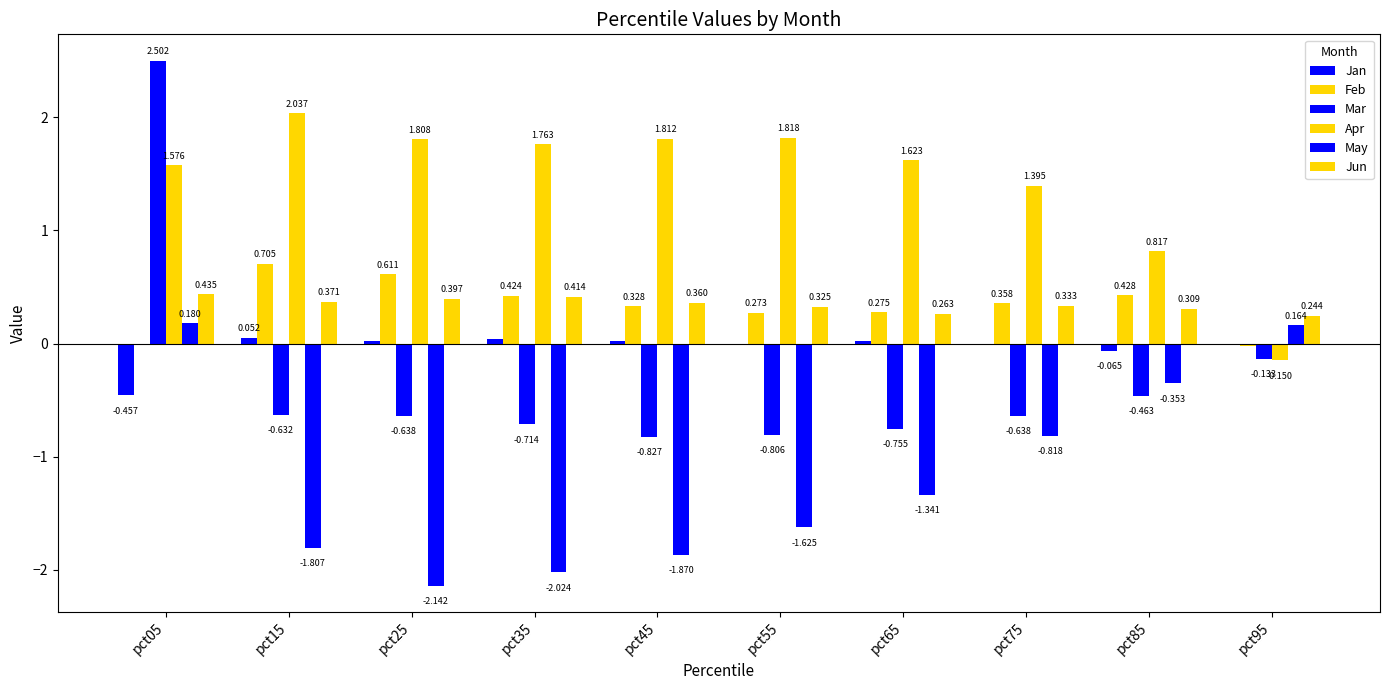

How many values in the Jan series exceed 0?

5